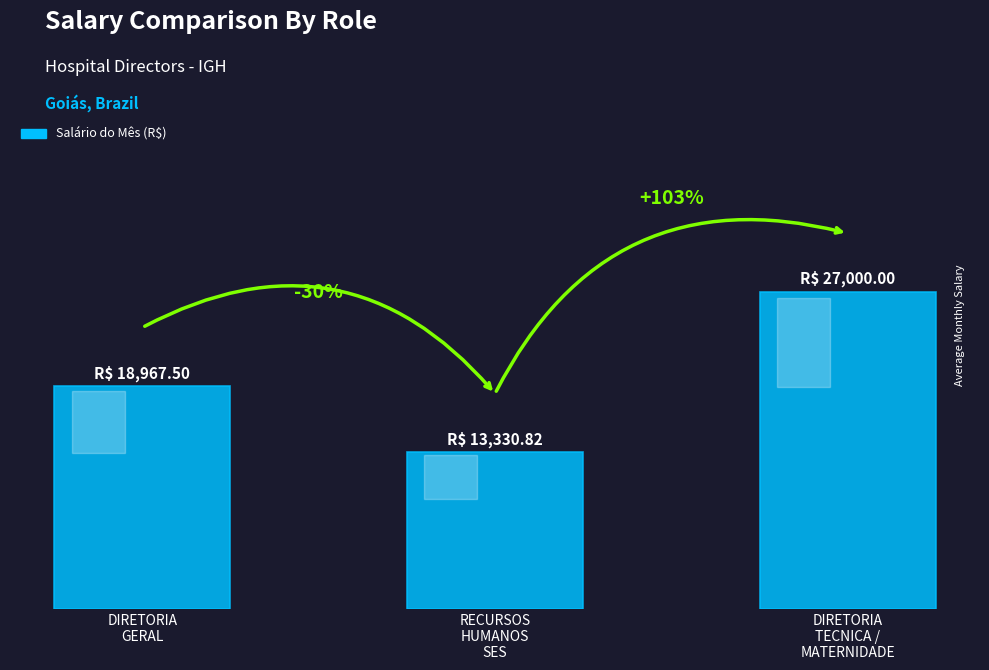

What is the label of the 3rd bar from the left?

DIRETORIA
TECNICA /
MATERNIDADE